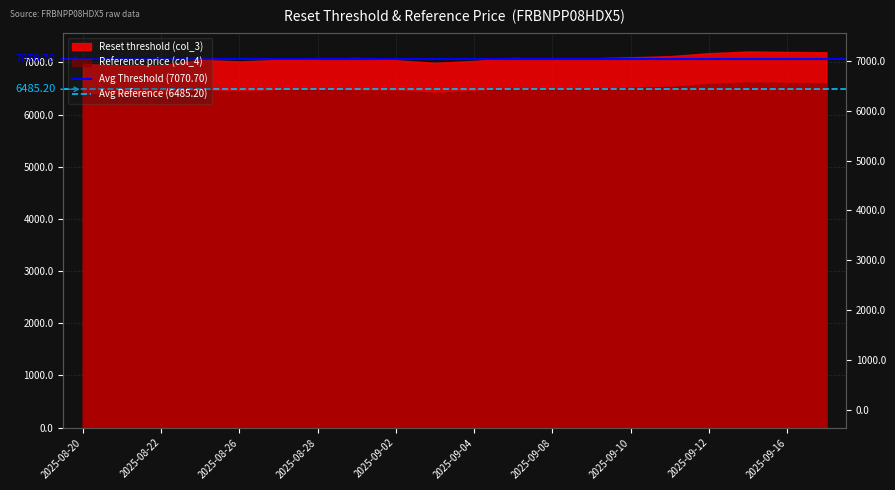

What is the value of the Avg Threshold (7070.70) point at the 2nd from the left?

7070.7